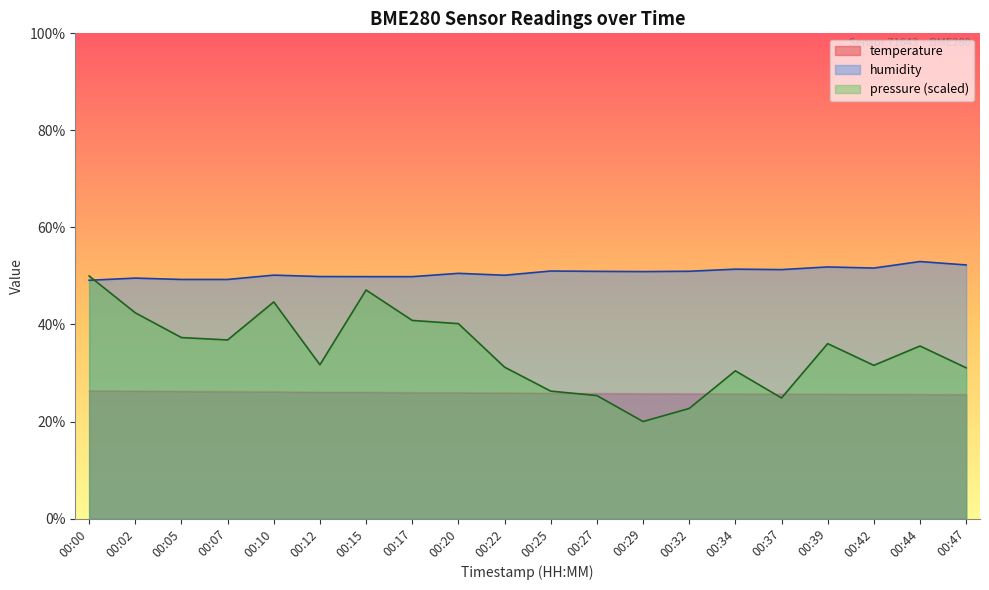

How many times do temperature and pressure_norm cross each other?

4